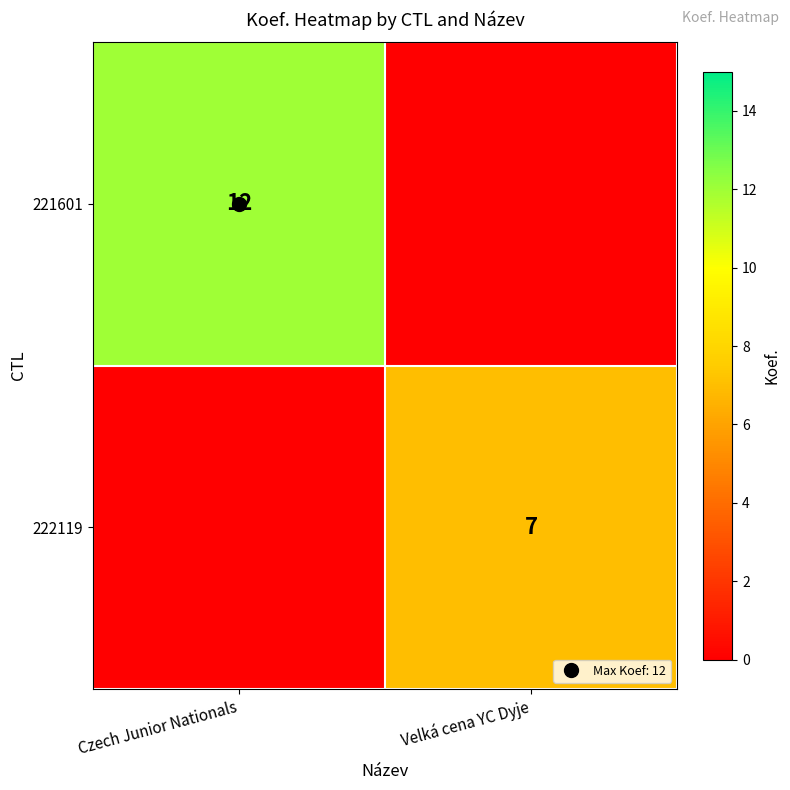

Which series has the largest range (max minus min)?

221601